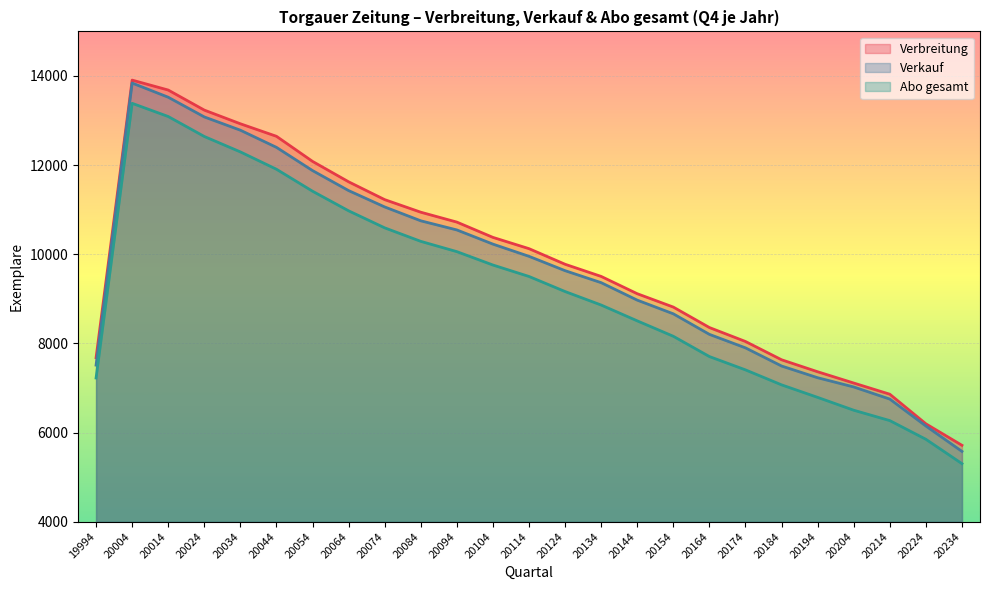

Reading right to left, what are all the values shown in this chart?

Verbreitung: 20234=5713	20224=6195	20214=6859	20204=7110	20194=7363	20184=7632	20174=8042	20164=8355	20154=8814	20144=9114	20134=9502	20124=9775	20114=10125	20104=10378	20094=10721	20084=10943	20074=11225	20064=11625	20054=12083	20044=12646	20034=12927	20024=13234	20014=13684	20004=13907	19994=7679
Verkauf: 20234=5576	20224=6146	20214=6750	20204=7022	20194=7229	20184=7492	20174=7899	20164=8202	20154=8663	20144=8970	20134=9362	20124=9631	20114=9953	20104=10227	20094=10545	20084=10750	20074=11061	20064=11428	20054=11877	20044=12398	20034=12783	20024=13081	20014=13523	20004=13841	19994=7512
Abo gesamt: 20234=5301	20224=5848	20214=6267	20204=6500	20194=6788	20184=7069	20174=7405	20164=7704	20154=8159	20144=8505	20134=8860	20124=9163	20114=9501	20104=9758	20094=10058	20084=10289	20074=10592	20064=10974	20054=11414	20044=11907	20034=12296	20024=12642	20014=13090	20004=13386	19994=7223